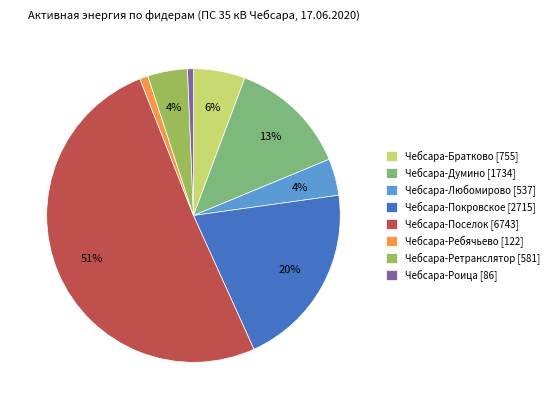

To the nearest percent, what portion does Чебсара-Братково [755] represent?

6%